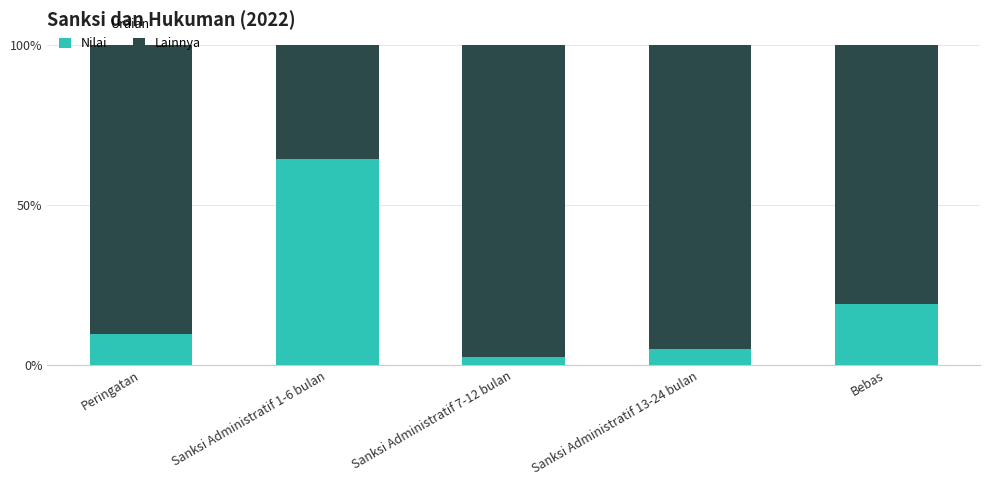

True or false: Nilai has a value of 2.4 at Sanksi Administratif 7-12 bulan.

True